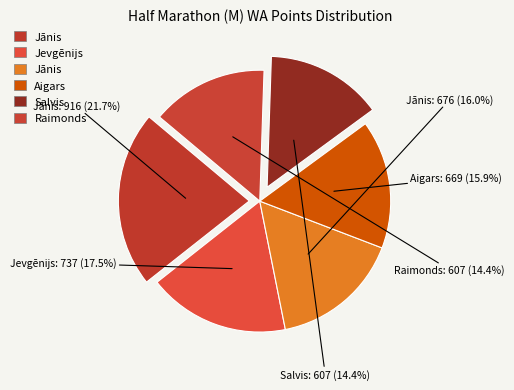

What is the smallest slice in the pie chart?

Salvis Gruševs